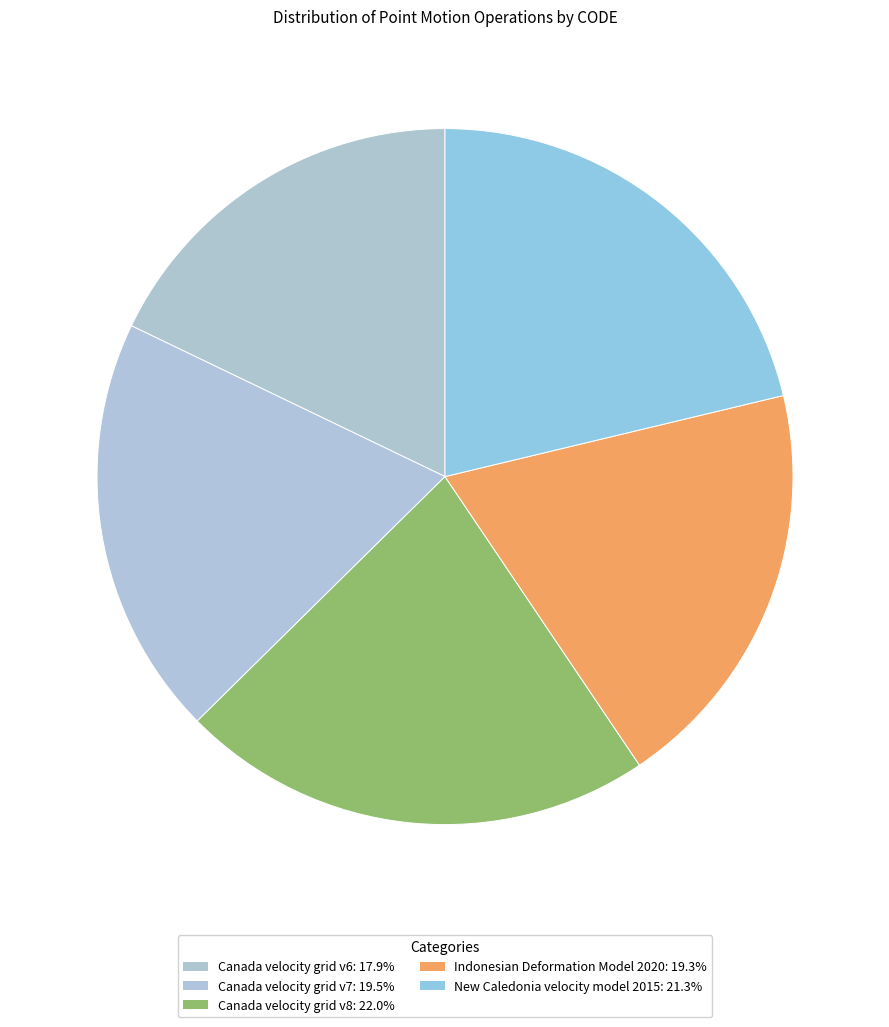

Count the number of slices in the pie.

5